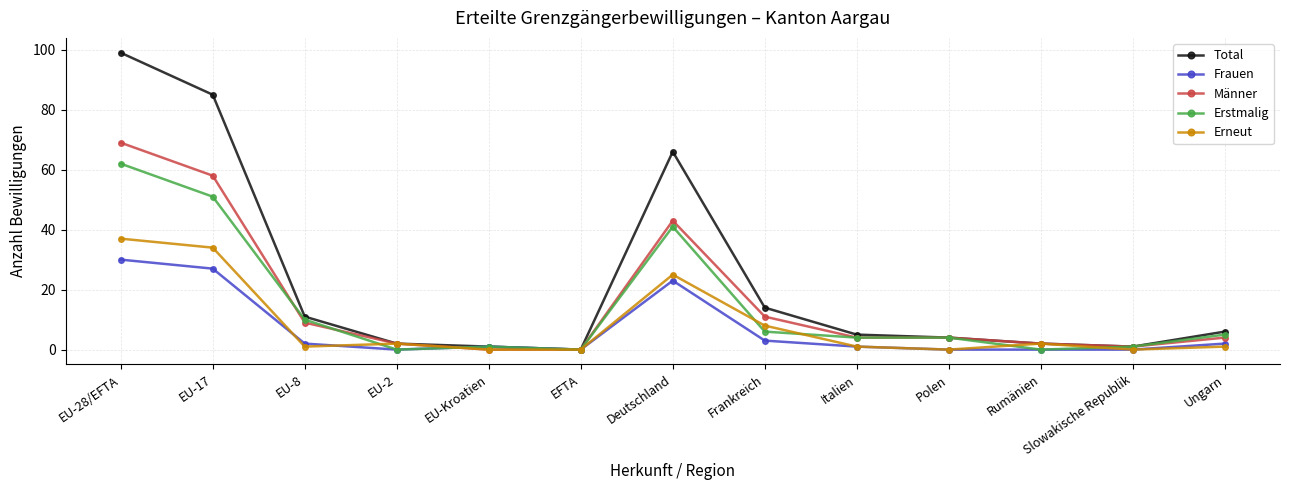

At which category is the sum across all series the highest?

EU-28/EFTA